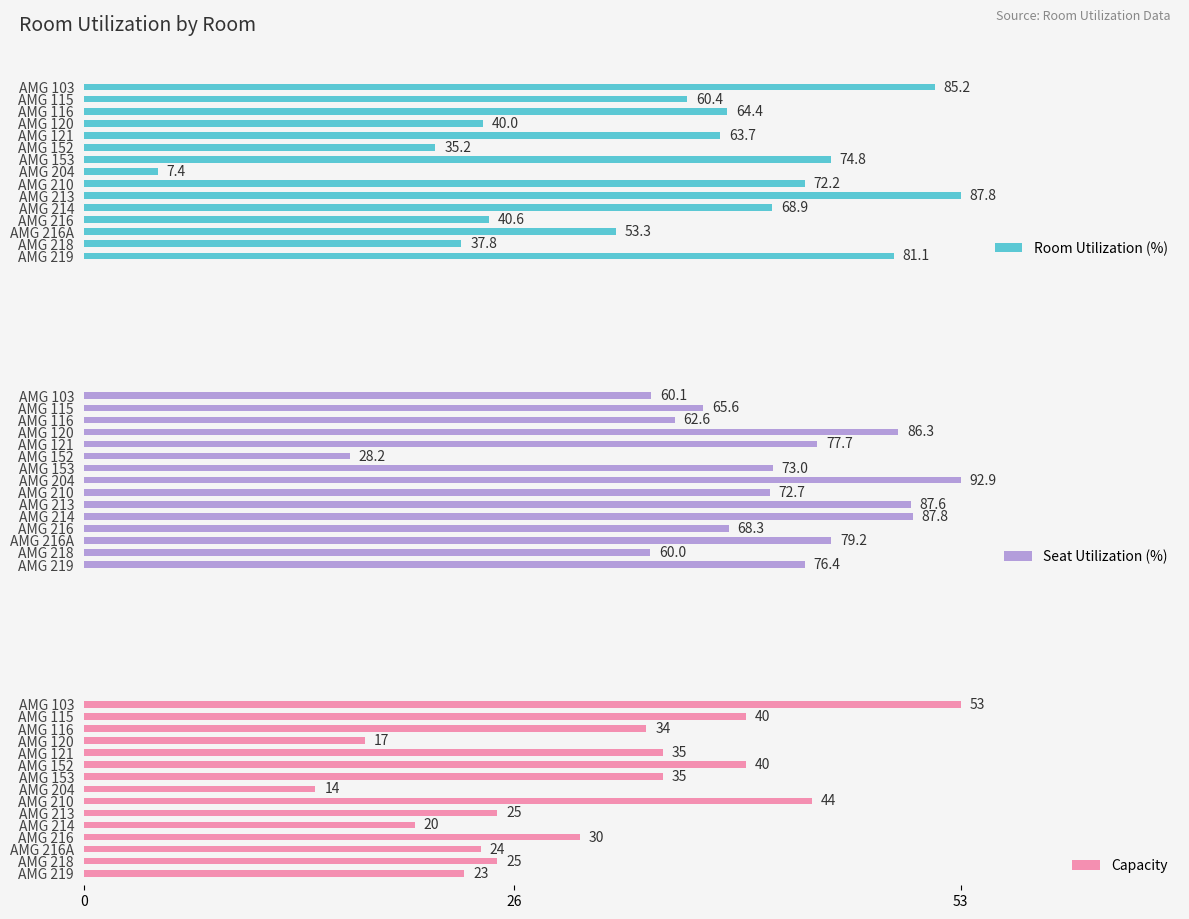

How many values in the Capacity series exceed 30?

7